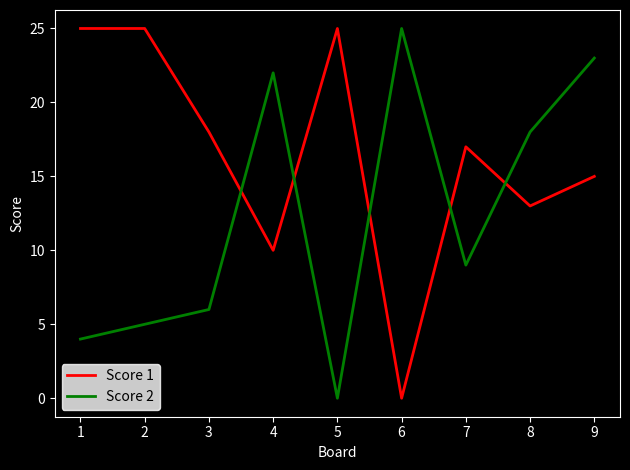

Read the Score 1 value at 6, to the nearest 5.

0